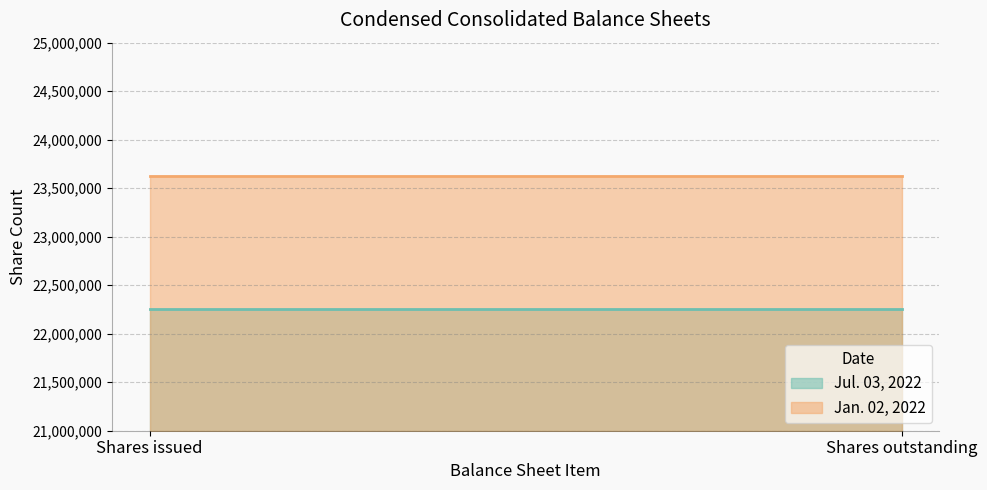

What is the value of the Jan. 02, 2022 point at the 1st from the left?

23623887